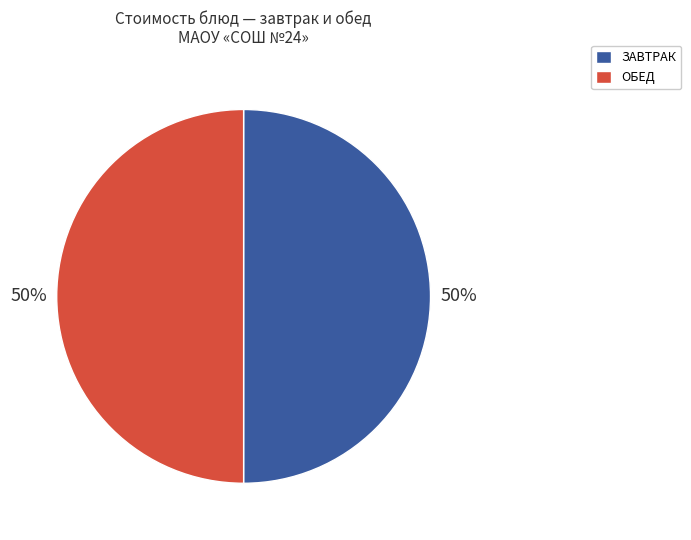

To the nearest percent, what is the average slice percentage?

50%